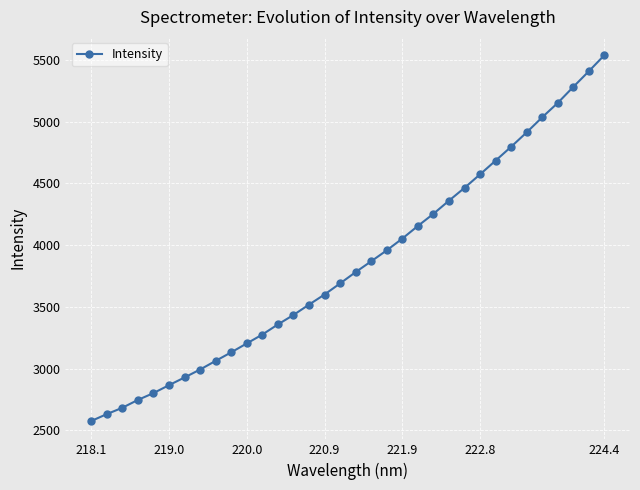

Does the chart display data point markers on the line(s)?

Yes